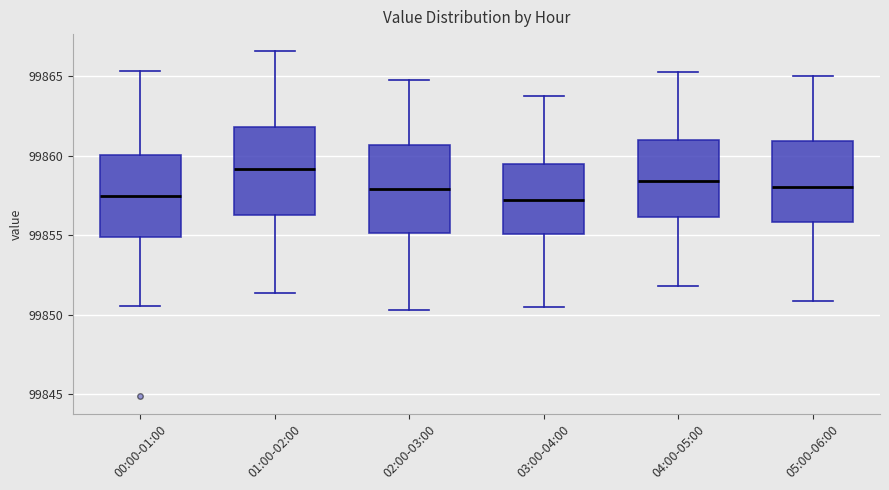

Reading left to right, read every box against the y-axis: the position of its median line, the range the box covers, and the ends of its whiskers. The values are not printed on the chart, so give them approximately, as read against the axis.

00:00-01:00: median 99857.5, box 99855.0 to 99860.0, whiskers 99850.5 to 99865.5
01:00-02:00: median 99859.0, box 99856.5 to 99862.0, whiskers 99851.5 to 99866.5
02:00-03:00: median 99858.0, box 99855.0 to 99860.5, whiskers 99850.5 to 99865.0
03:00-04:00: median 99857.0, box 99855.0 to 99859.5, whiskers 99850.5 to 99864.0
04:00-05:00: median 99858.5, box 99856.0 to 99861.0, whiskers 99852.0 to 99865.5
05:00-06:00: median 99858.0, box 99856.0 to 99861.0, whiskers 99851.0 to 99865.0